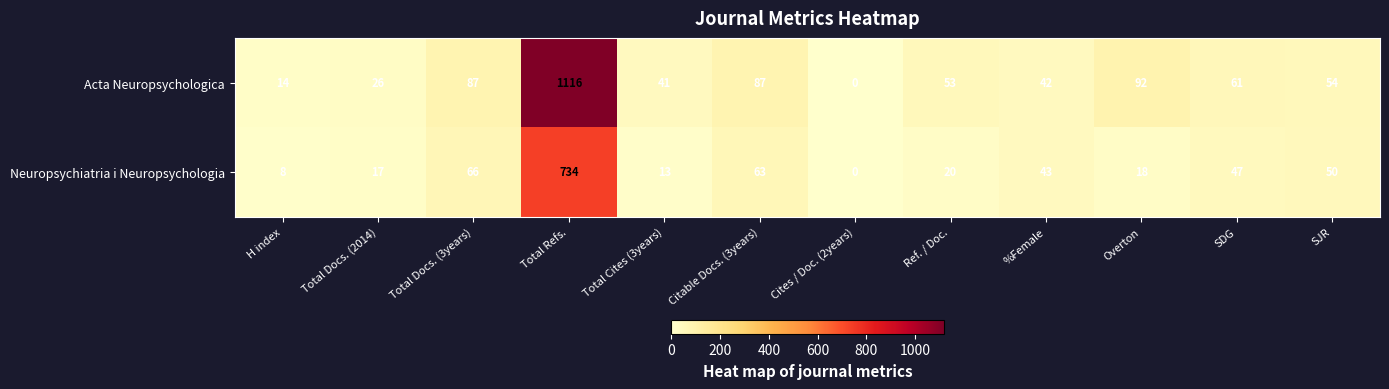

Which category has the lowest value in the Neuropsychiatria i Neuropsychologia series?

Cites / Doc. (2years)